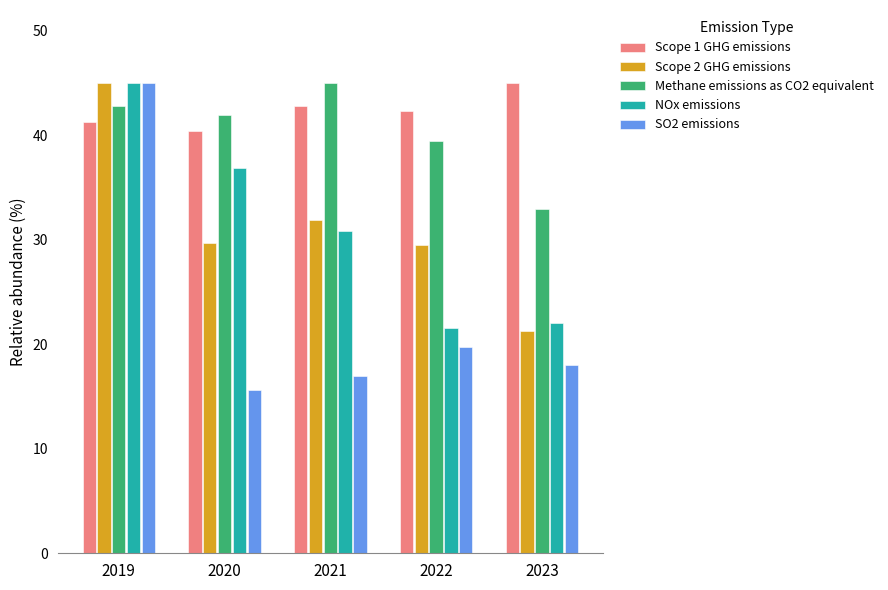

Is it true that NOx emissions equals 15.3 at 2023?

False